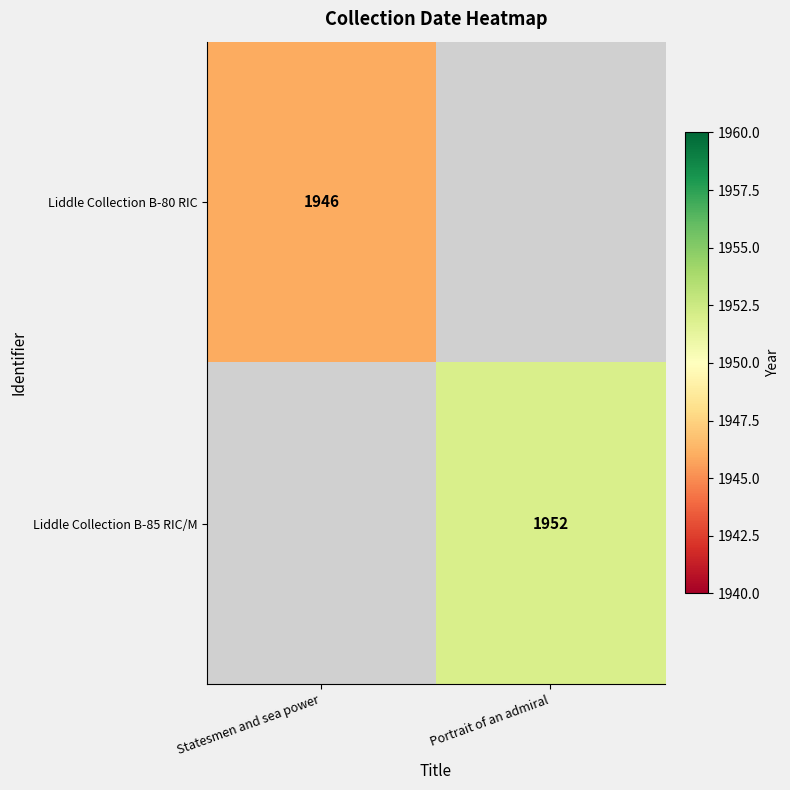

The value of Liddle Collection B-80 RIC at Statesmen and sea power is 1946. True or false?

True